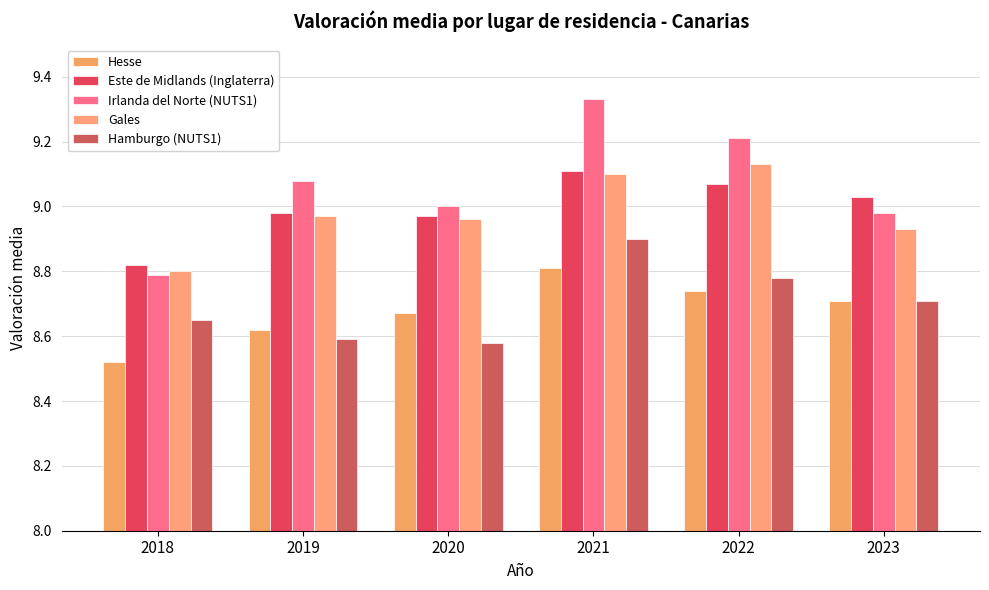

The value of Hesse at 2021 is 8.8. True or false?

True